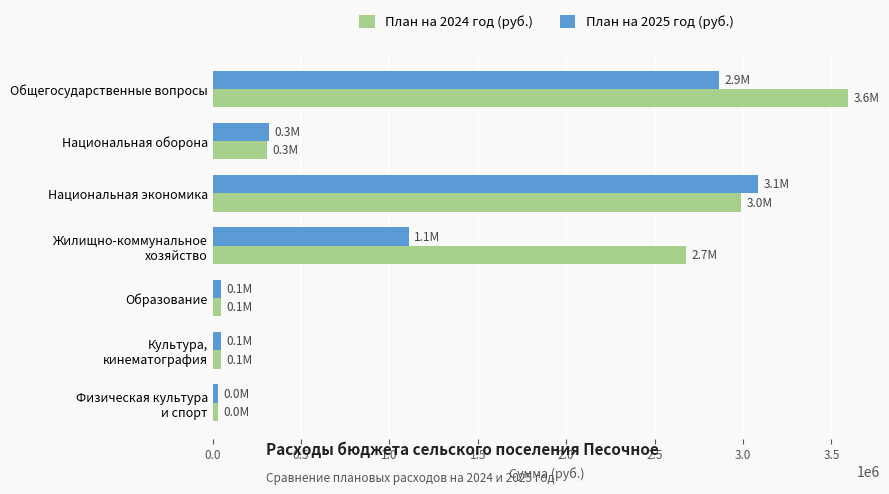

The value of План на 2025 год (руб.) at Общегосударственные вопросы is 4265797. True or false?

False